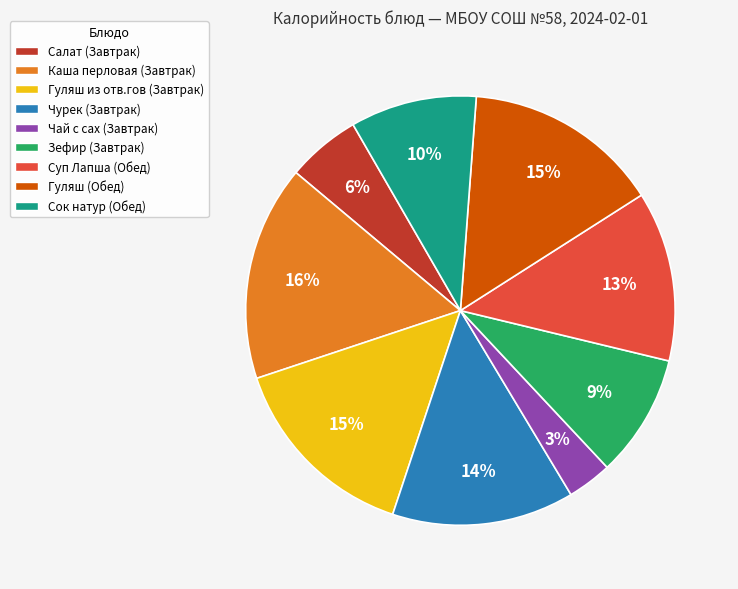

Count the number of slices in the pie.

9